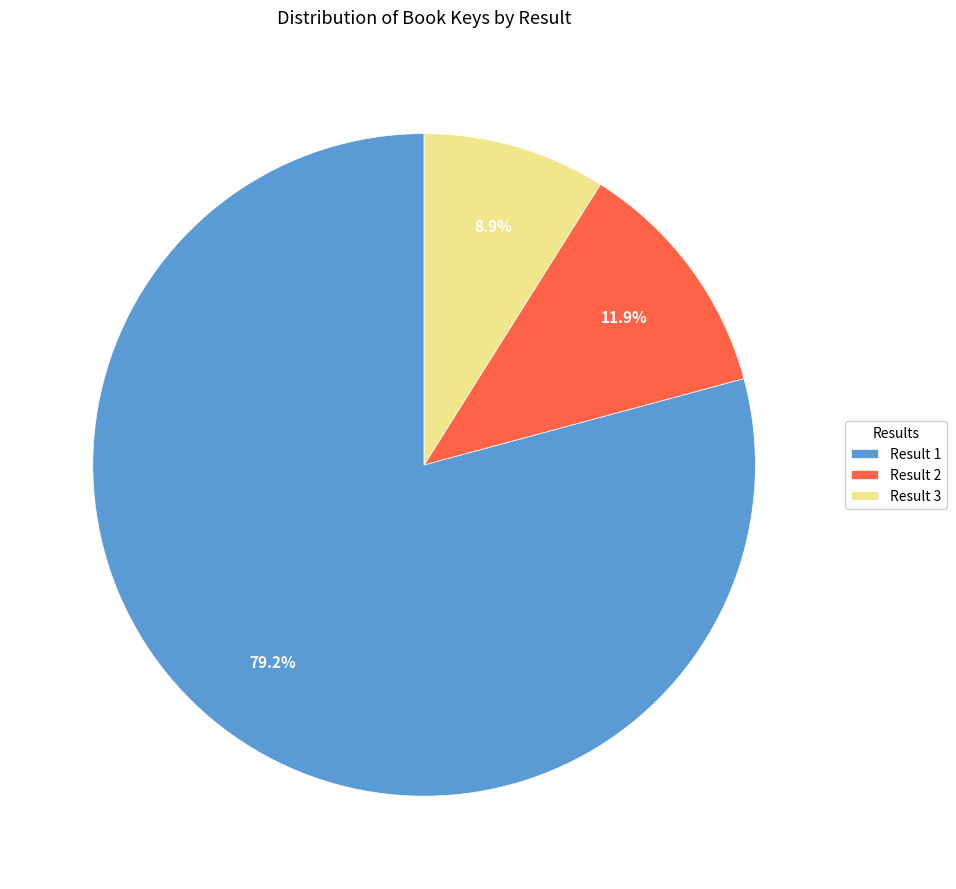

Rank the categories by value from lowest to highest.

Result 3, Result 2, Result 1